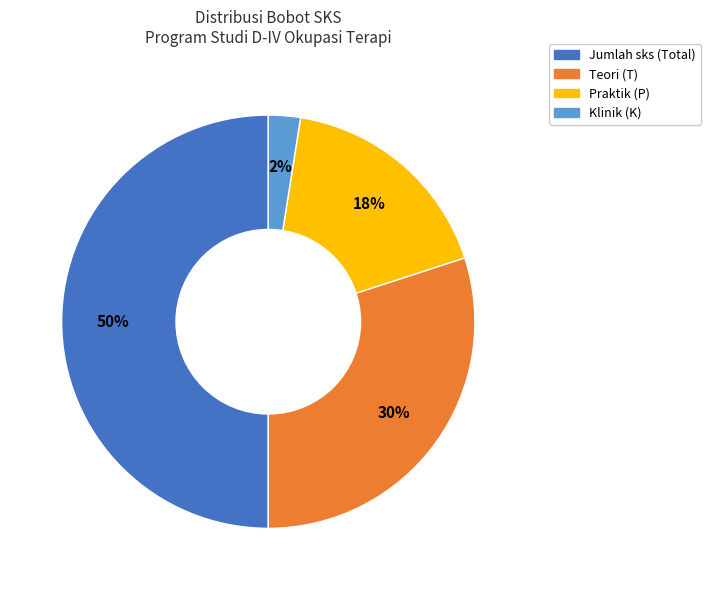

To the nearest percent, what percentage of the pie is Teori (T)?

30%